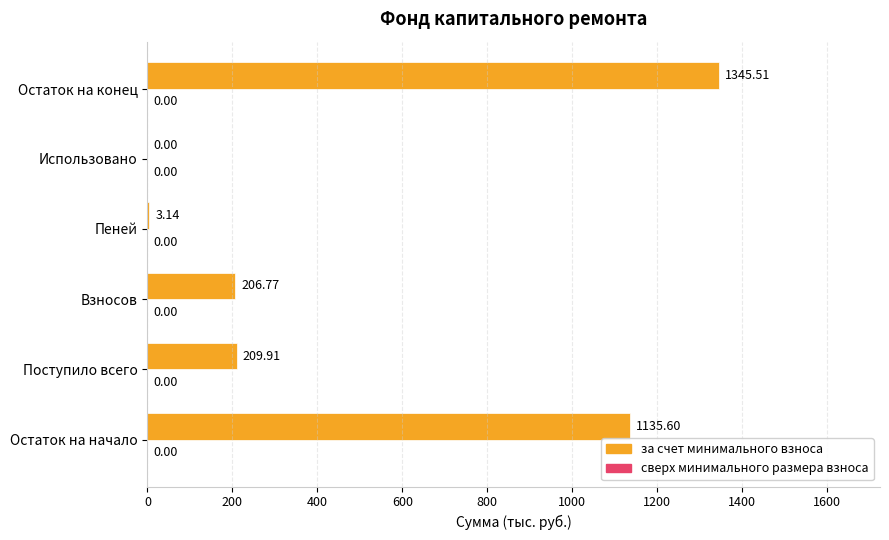

What is the sum of all values?

2900.9